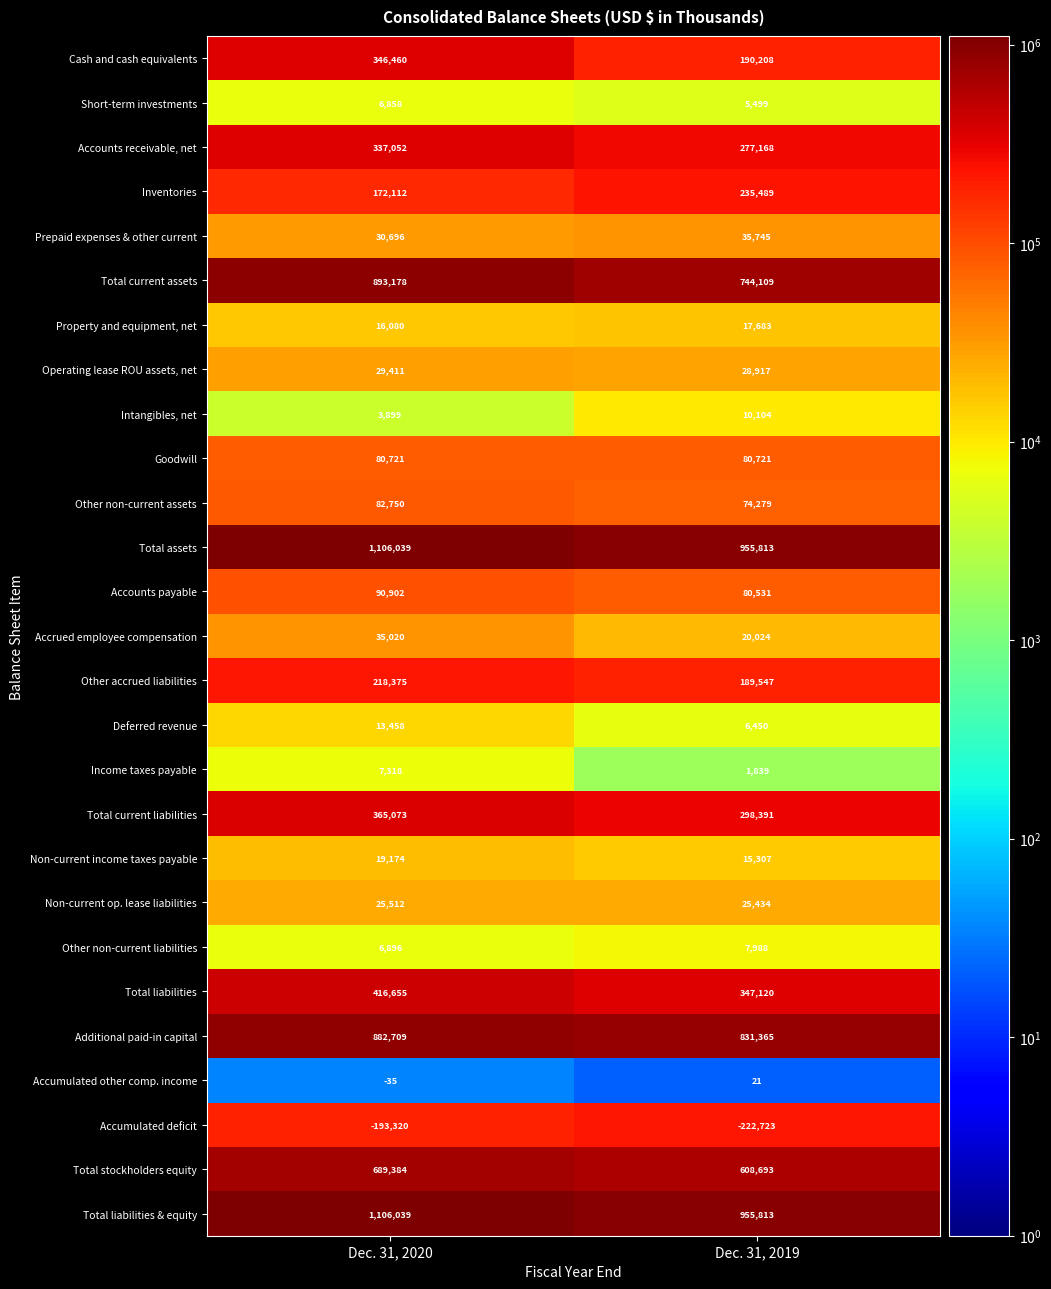

What is the difference between the maximum and minimum values in the Total current liabilities series?

66682